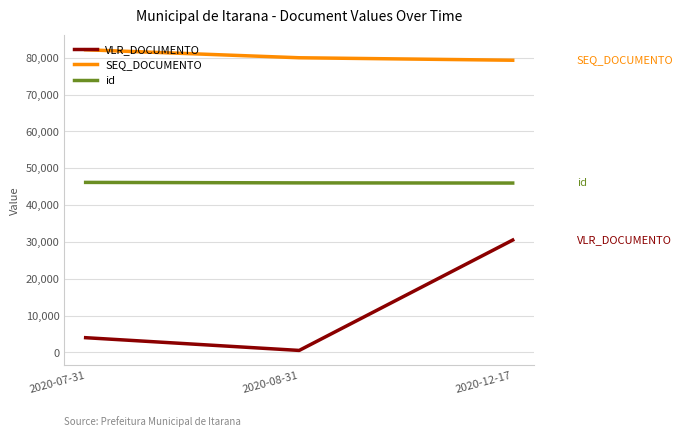

Which category has the lowest value across all series?

2020-08-31